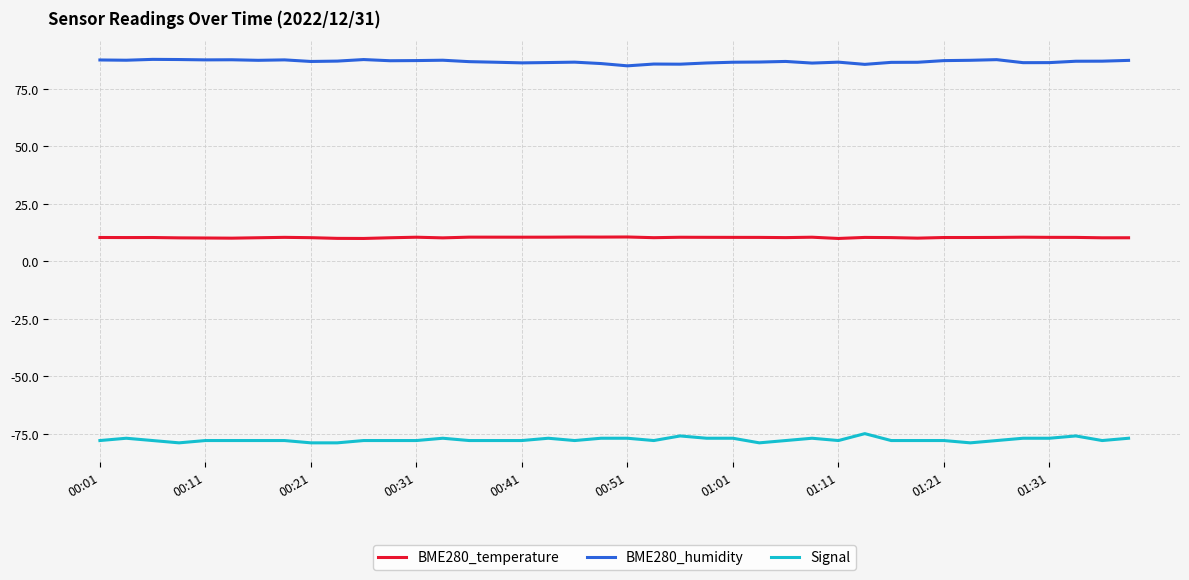

List the series in order of their peak value, highest first.

BME280_humidity, BME280_temperature, Signal